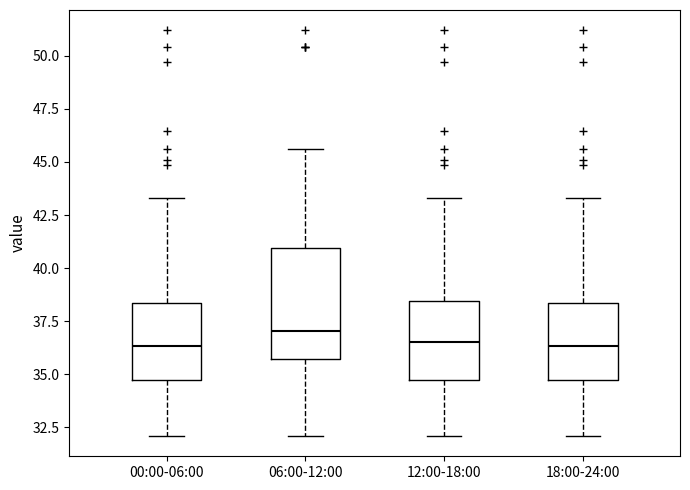

Reading left to right, transcribe this box plot: for each box, give where its median line is, the range the box spans, and where its two whiskers end, as read against the y-axis. The values are not printed on the chart, so give them approximately, as read against the axis.

00:00-06:00: median 36.5, box 34.5 to 38.5, whiskers 32.0 to 43.5
06:00-12:00: median 37.0, box 35.5 to 41.0, whiskers 32.0 to 45.5
12:00-18:00: median 36.5, box 34.5 to 38.5, whiskers 32.0 to 43.5
18:00-24:00: median 36.5, box 34.5 to 38.5, whiskers 32.0 to 43.5